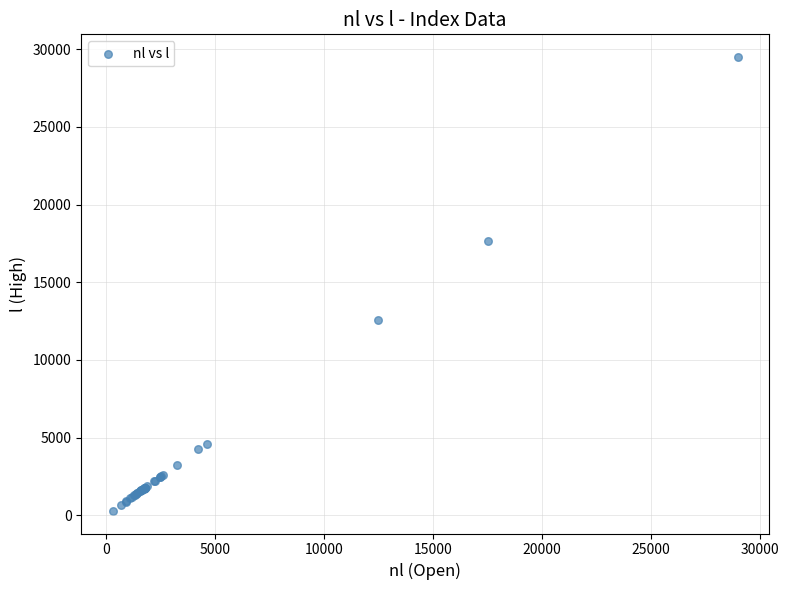

What Y value in the scatter plot is closest to 14889?

12572.3